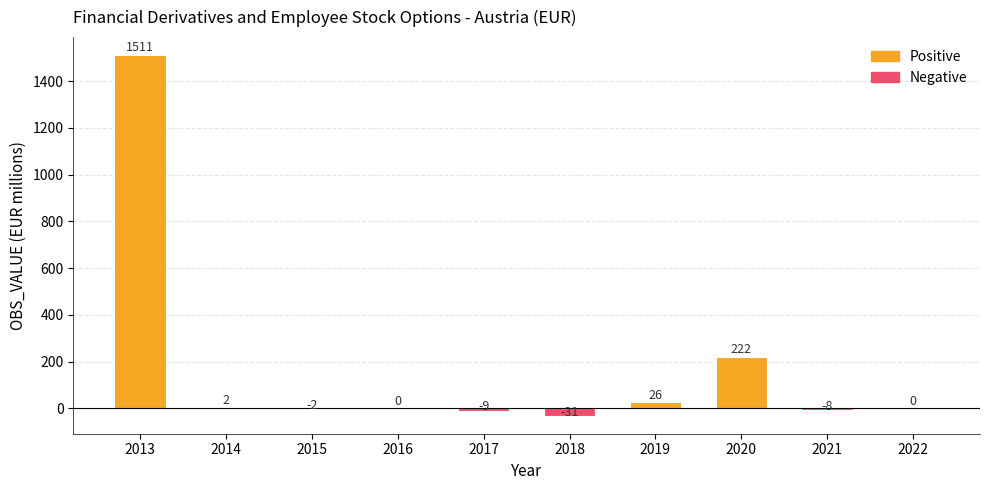

What is the change in value from 2015 to 2021?

-6